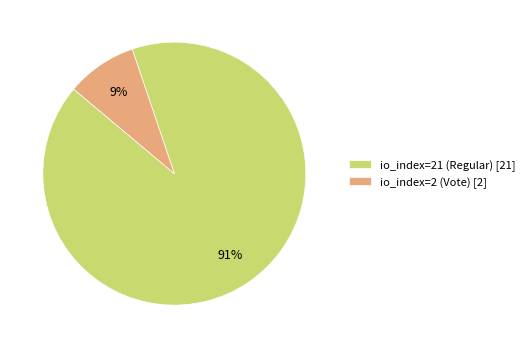

Which slice is the largest?

io_index=21 (Regular)